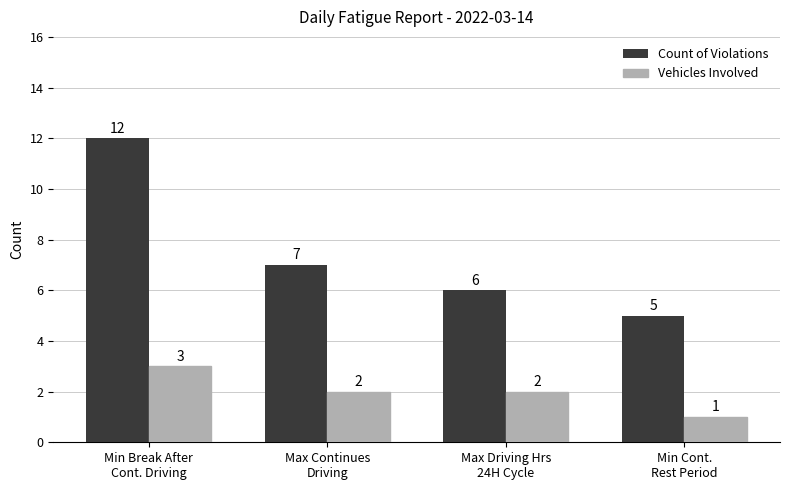

What is the value of the Vehicles Involved bar at the 3rd from the left?

2